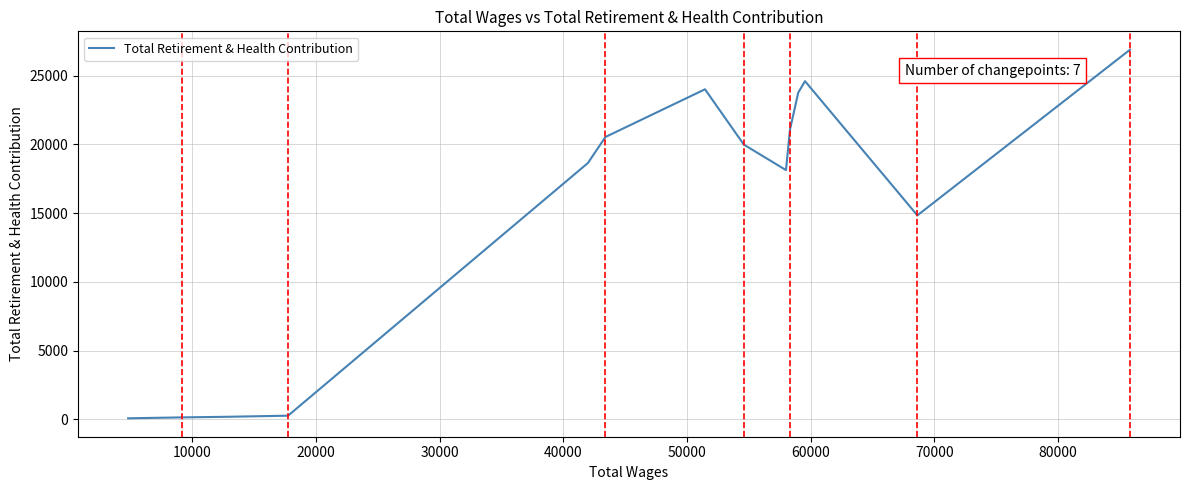

What is the maximum value shown in the chart?

26888